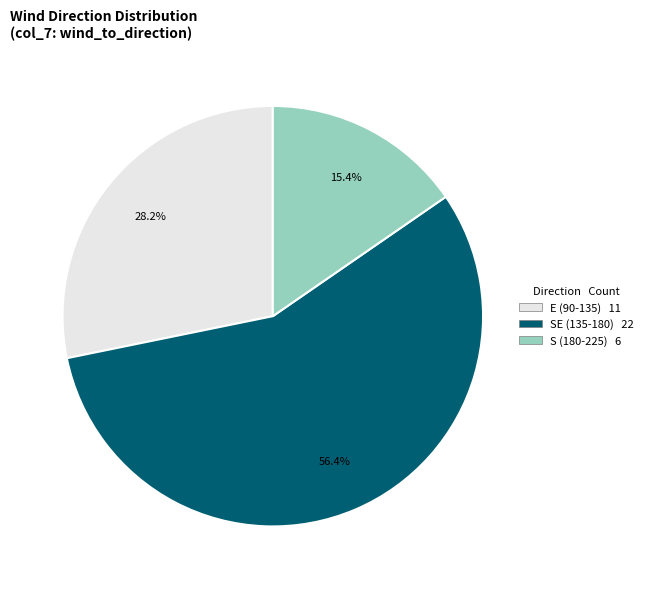

Count the number of slices in the pie.

3